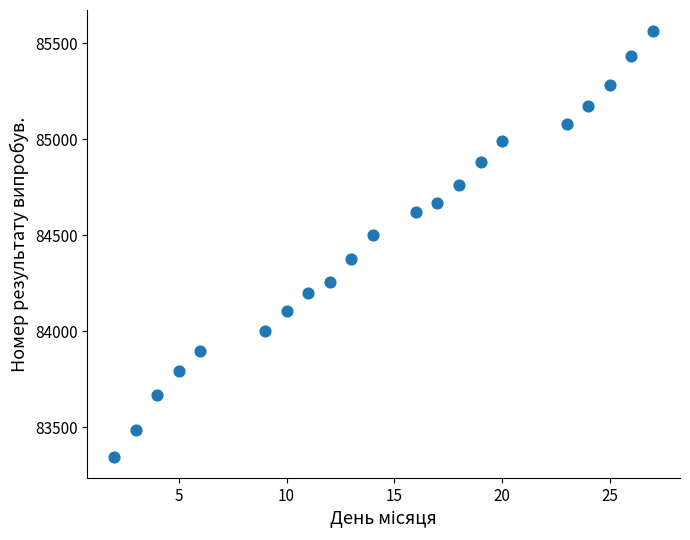

What Y value in the scatter plot is closest to 84454?

84503